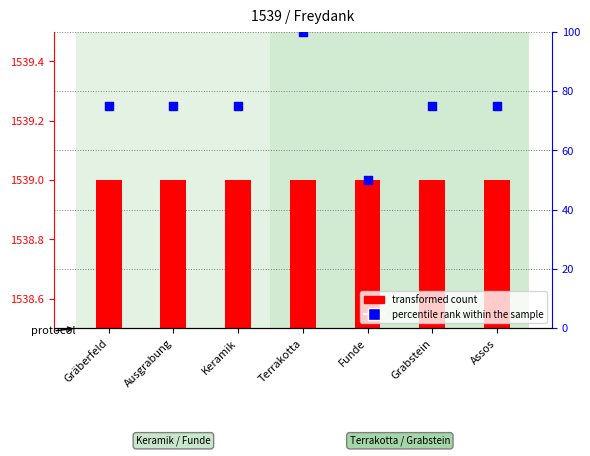

At which category is the sum across all series the highest?

Terrakotta